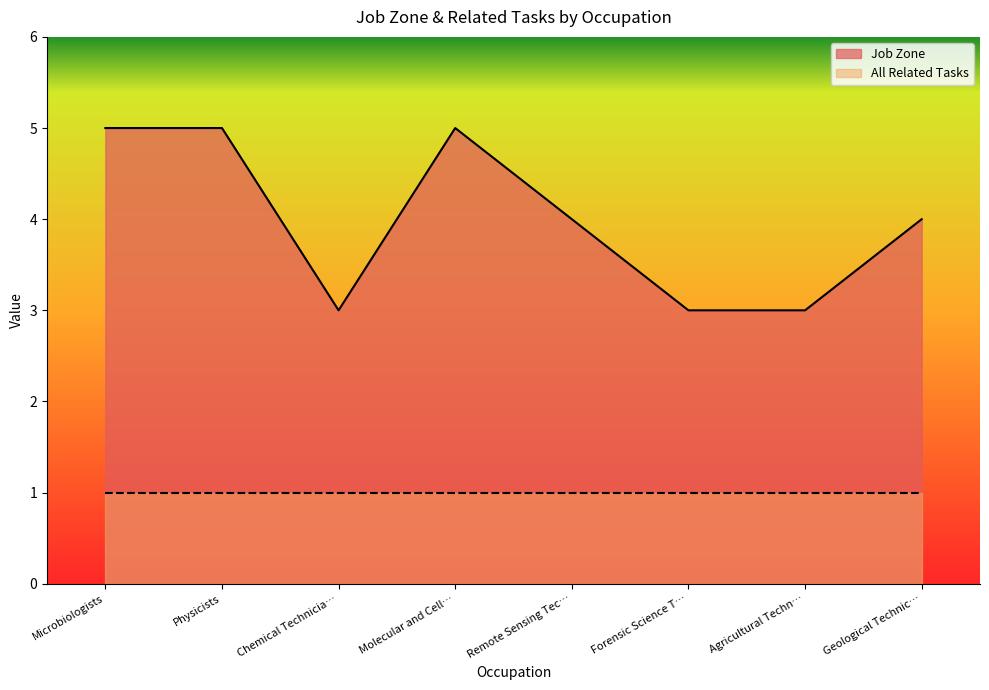

Does the chart display data point markers on the line(s)?

No